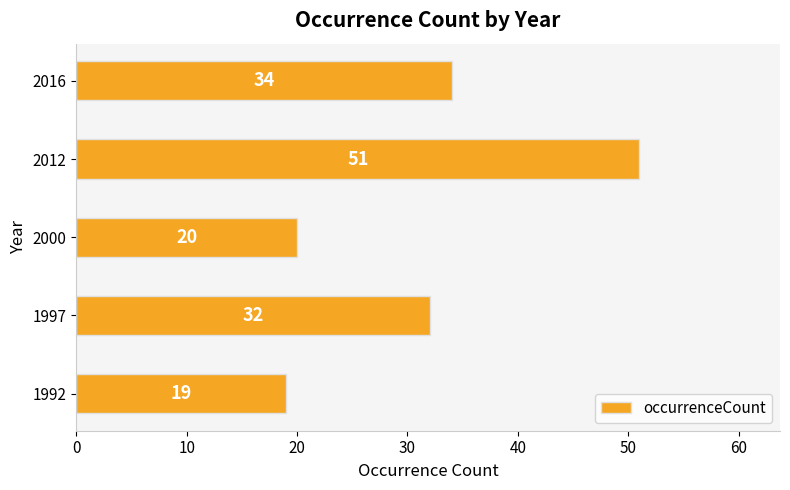

What is the difference between the second highest and second lowest values?

14